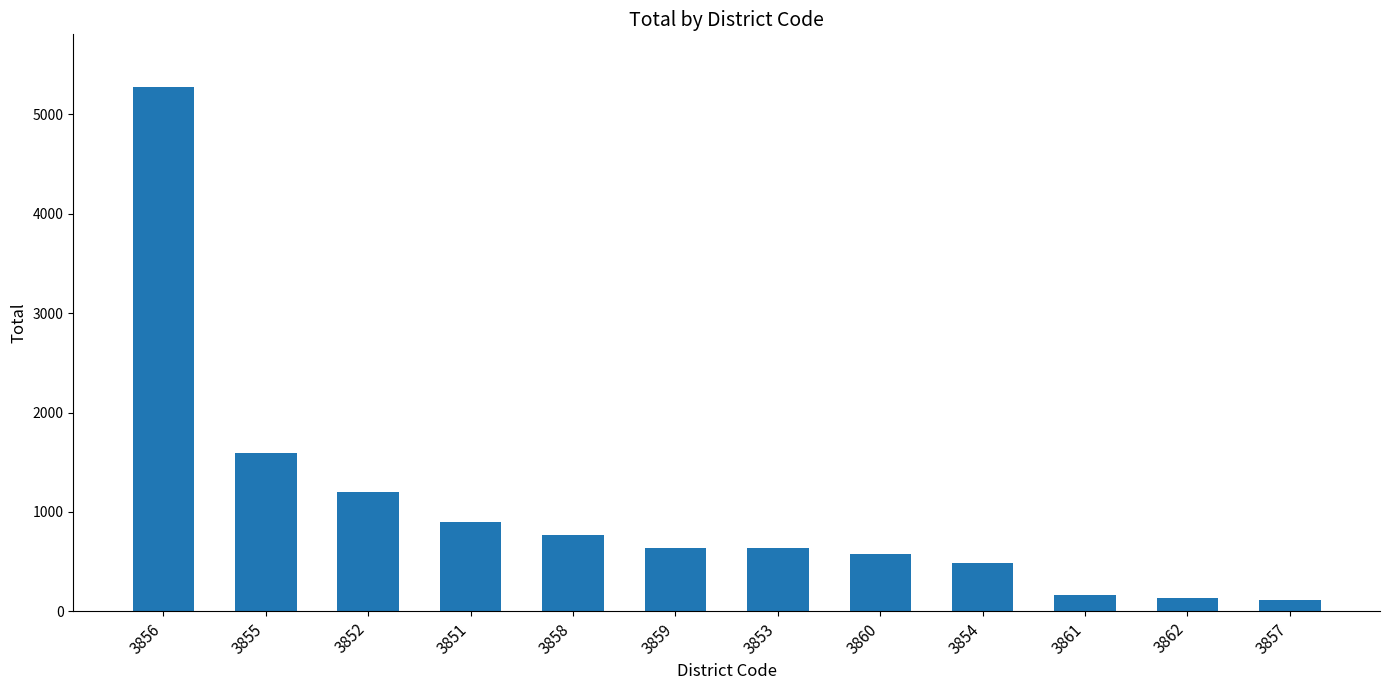

The chart shows a value of 133 at 3862. True or false?

True